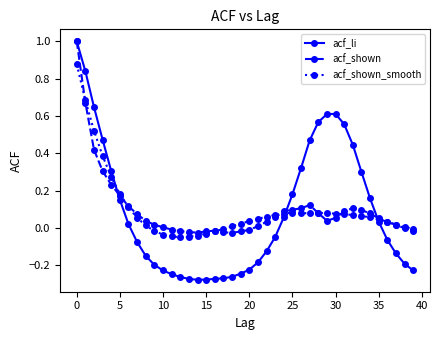

What is the greatest value displayed?

1.0